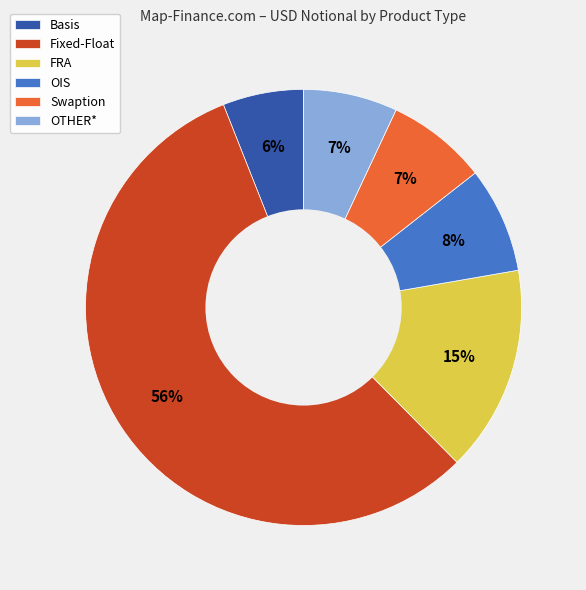

What is the largest slice in the pie chart?

Fixed-Float